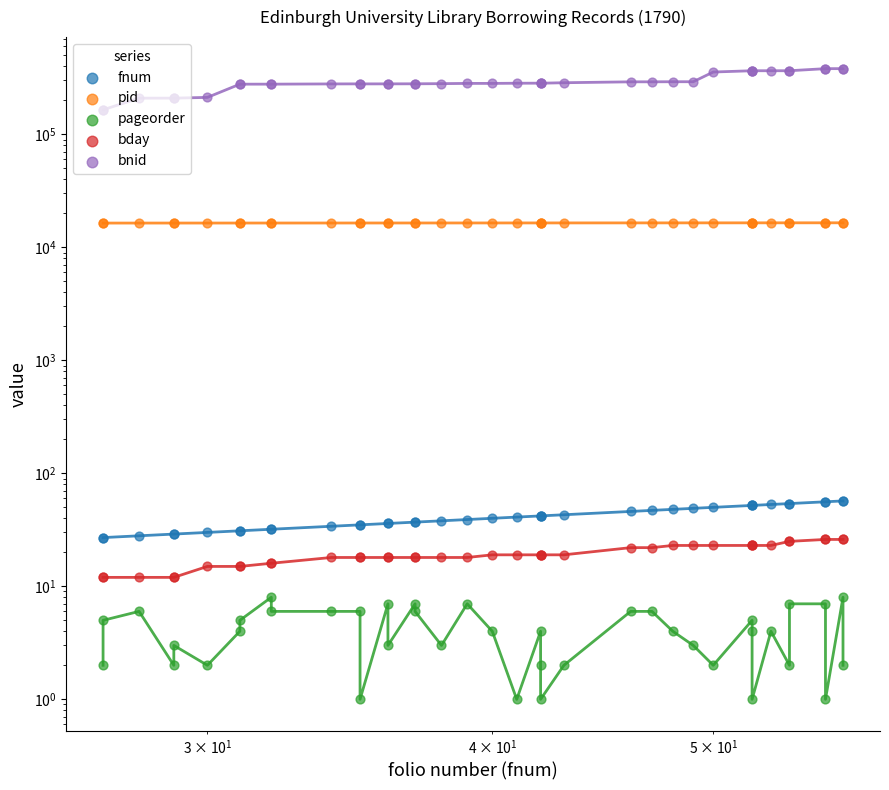

Which series has the largest total across all categories?

bnid